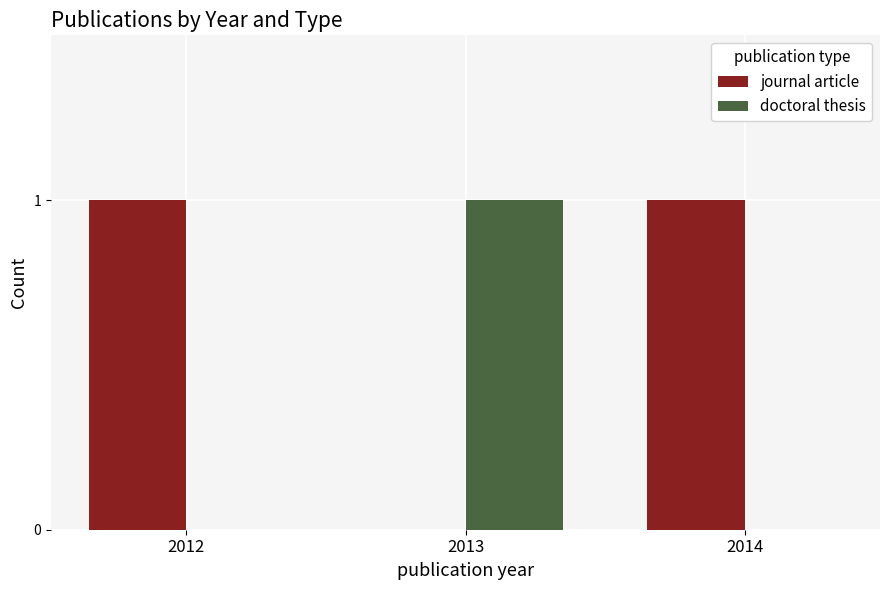

The value of journal article at 2014 is 1. True or false?

True